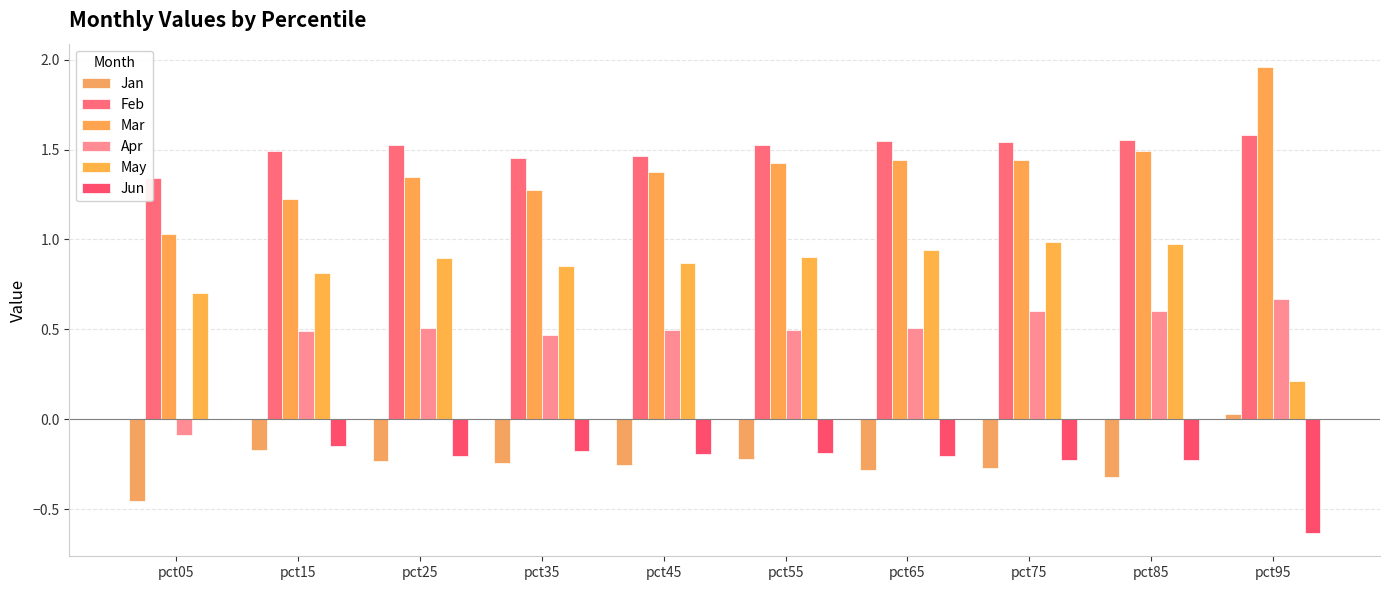

Which category has the highest value in the Jun series?

pct05